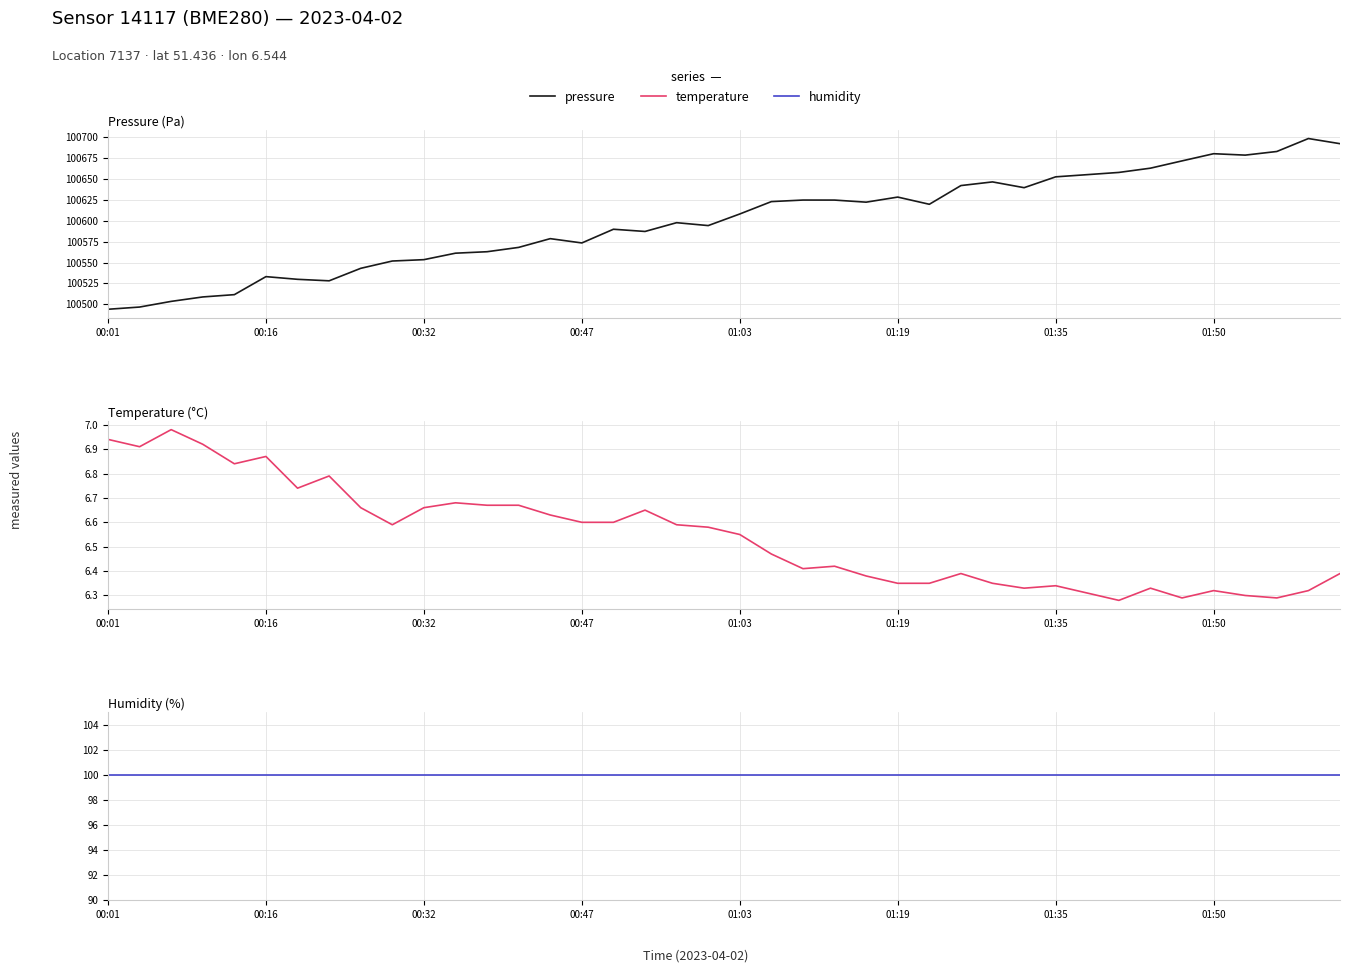

What is the difference between the pressure values at 20 and 37?

74.8